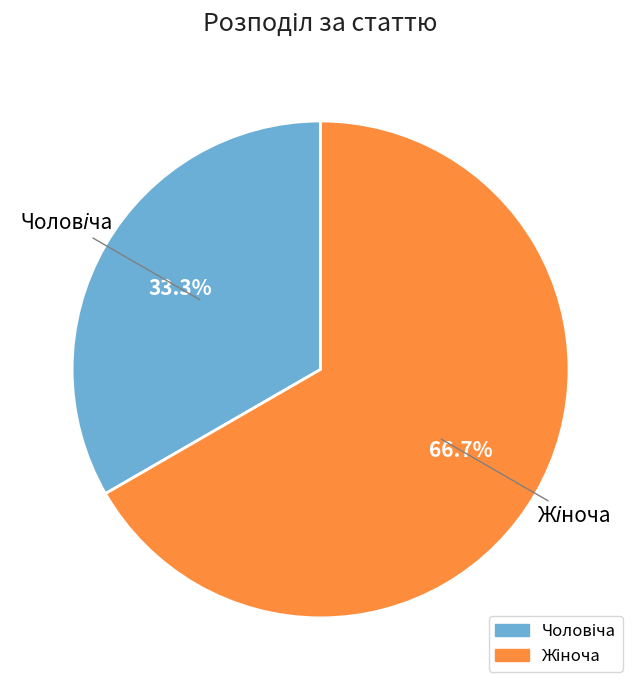

What is the ratio of the value at Жіноча to the value at Чоловіча?

2.0